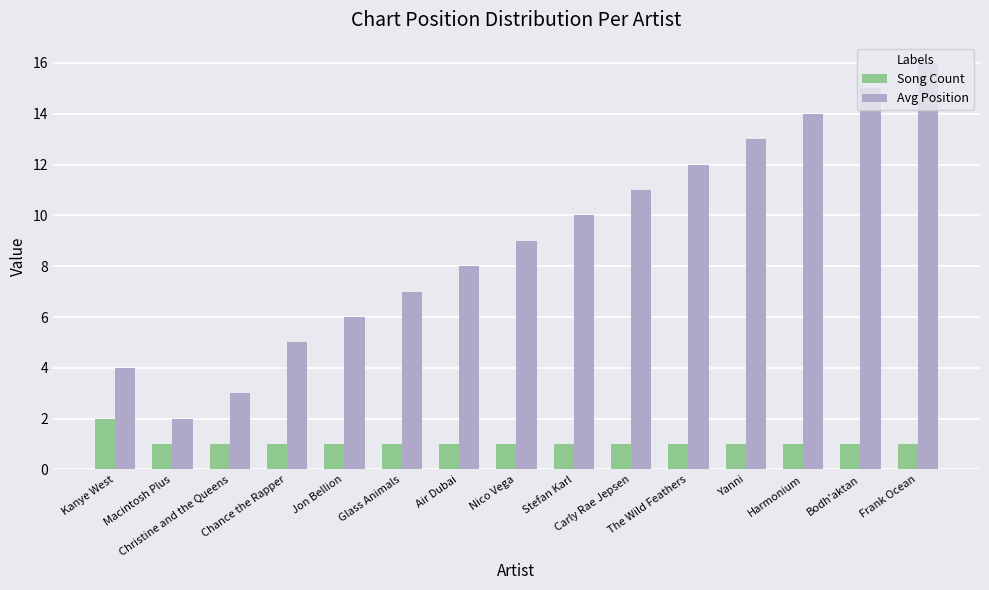

Which series has the largest range (max minus min)?

Avg Position